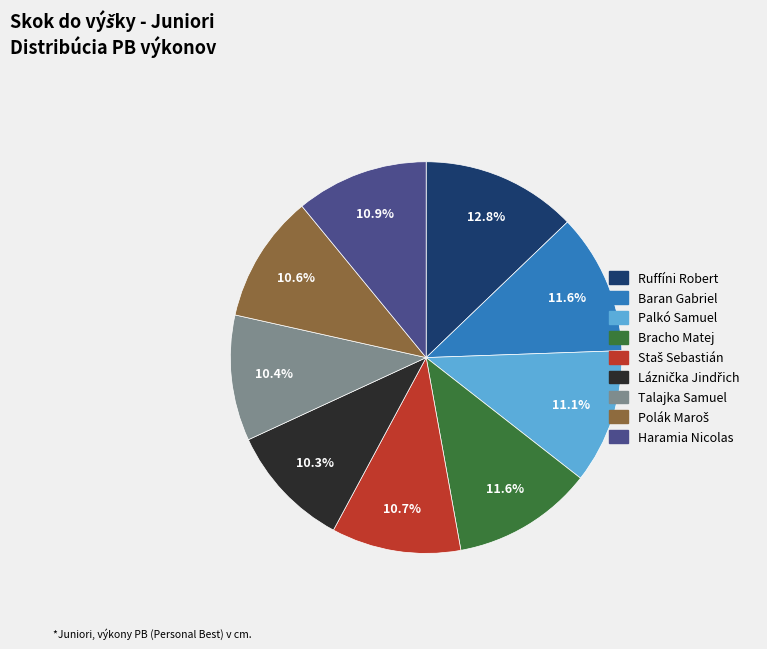

Which has a higher value, Baran Gabriel or Ruffíni Robert?

Ruffíni Robert